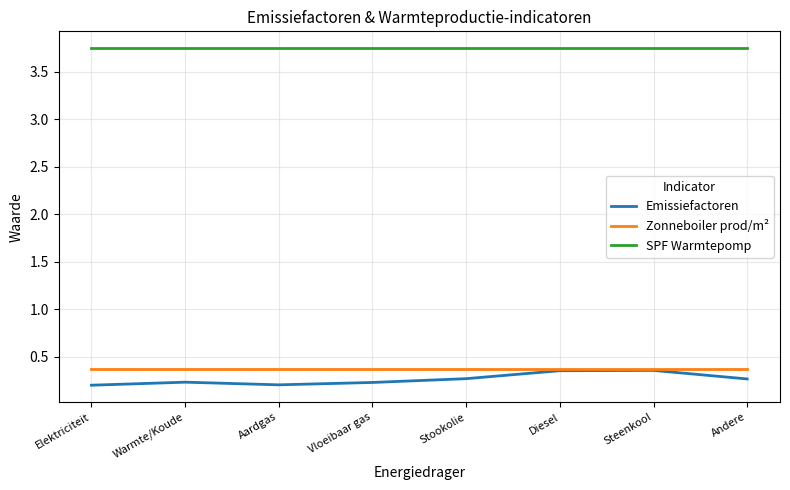

True or false: Zonneboiler prod/m² and SPF Warmtepomp intersect in this chart.

False